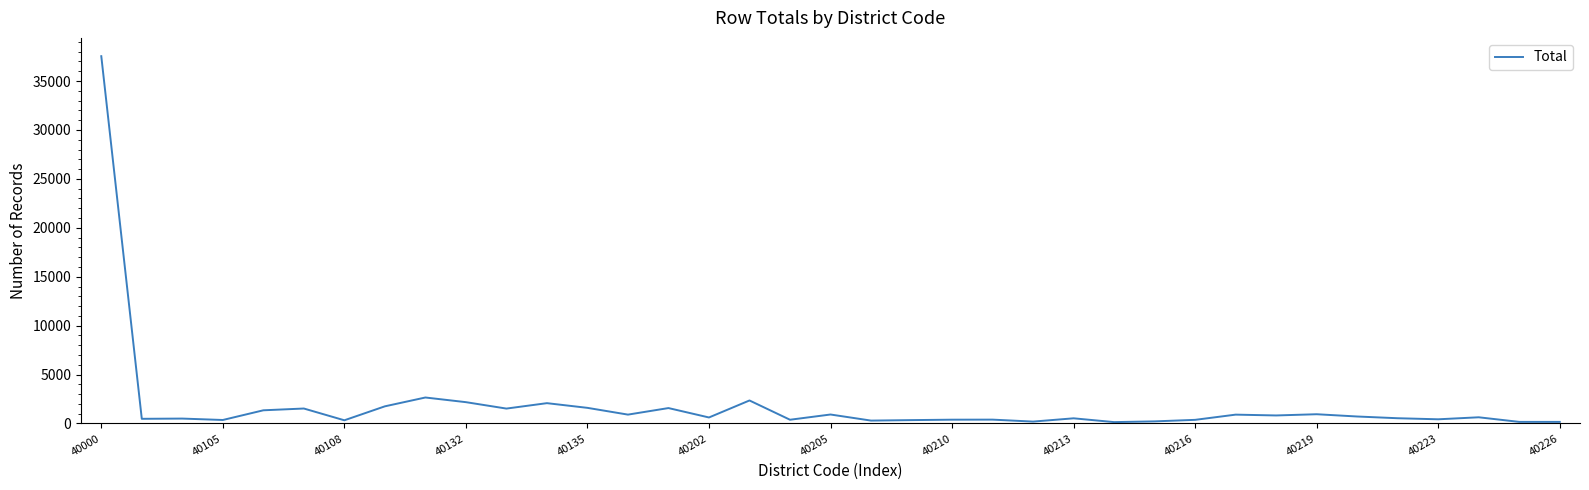

What is the greatest value displayed?

37540